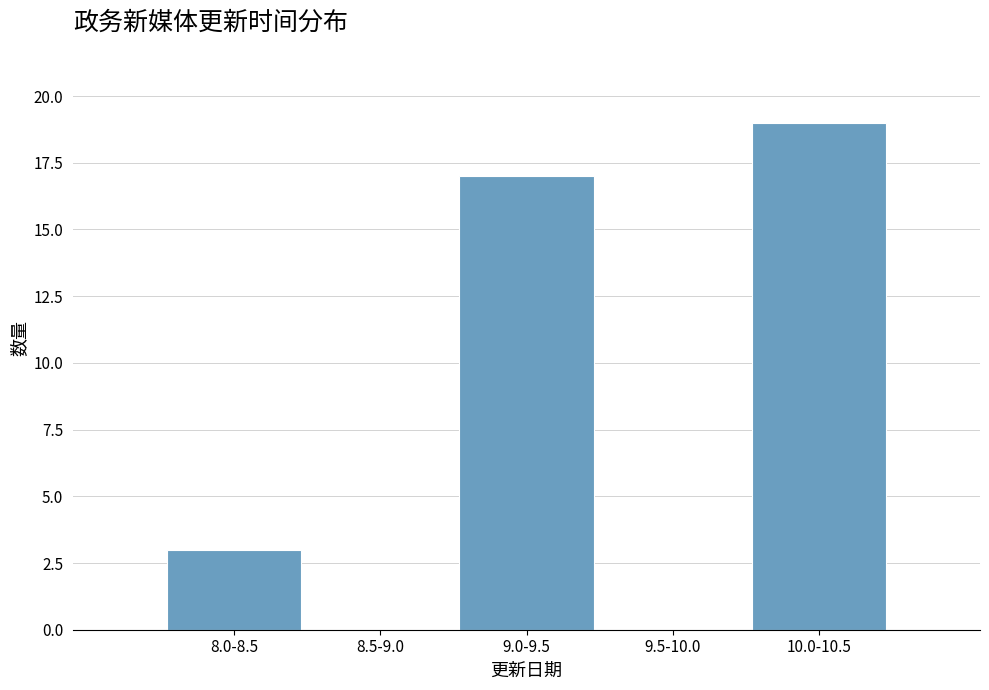

Reading right to left, list all the values displayed in this chart.

10.0-10.5=19	9.5-10.0=0	9.0-9.5=17	8.5-9.0=0	8.0-8.5=3